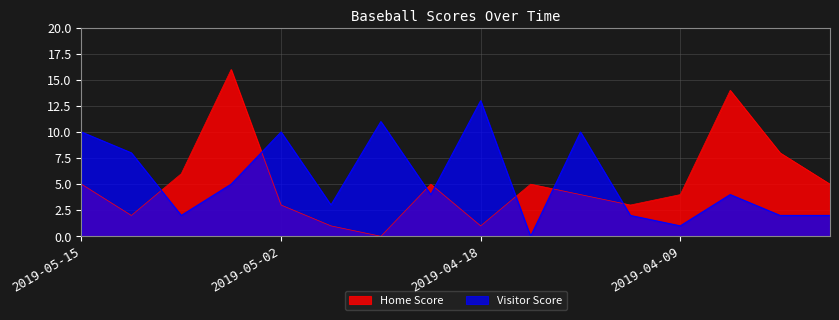

How many intersections are there between Home Score and Visitor Score?

7